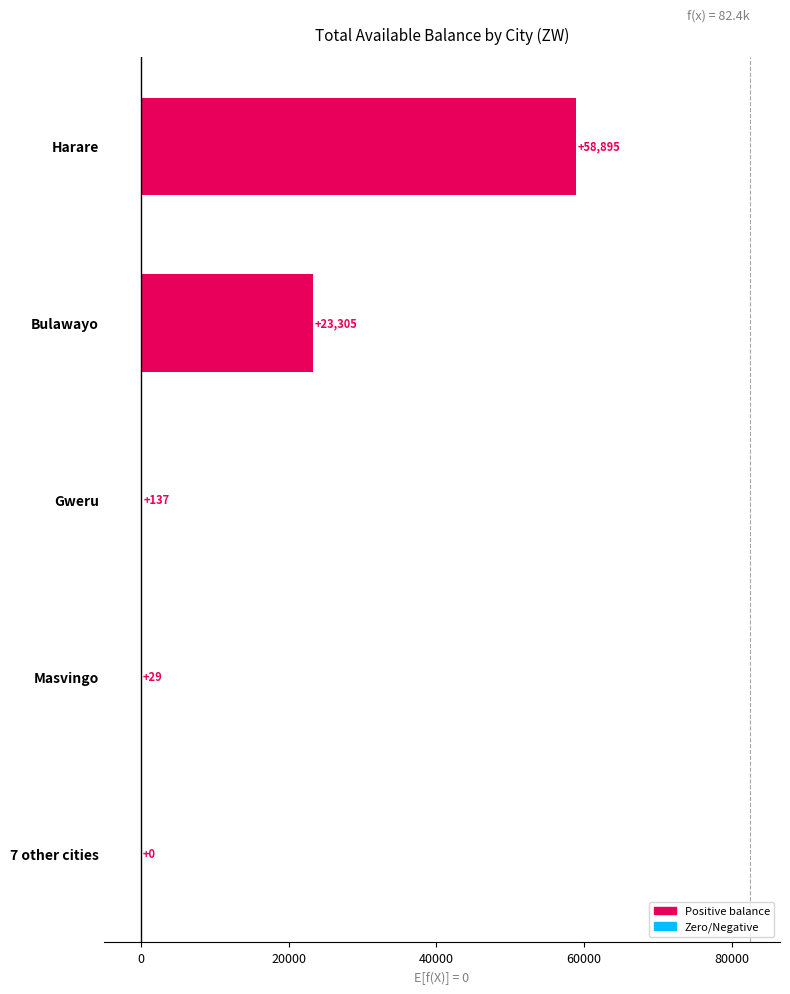

How many values are above zero?

4